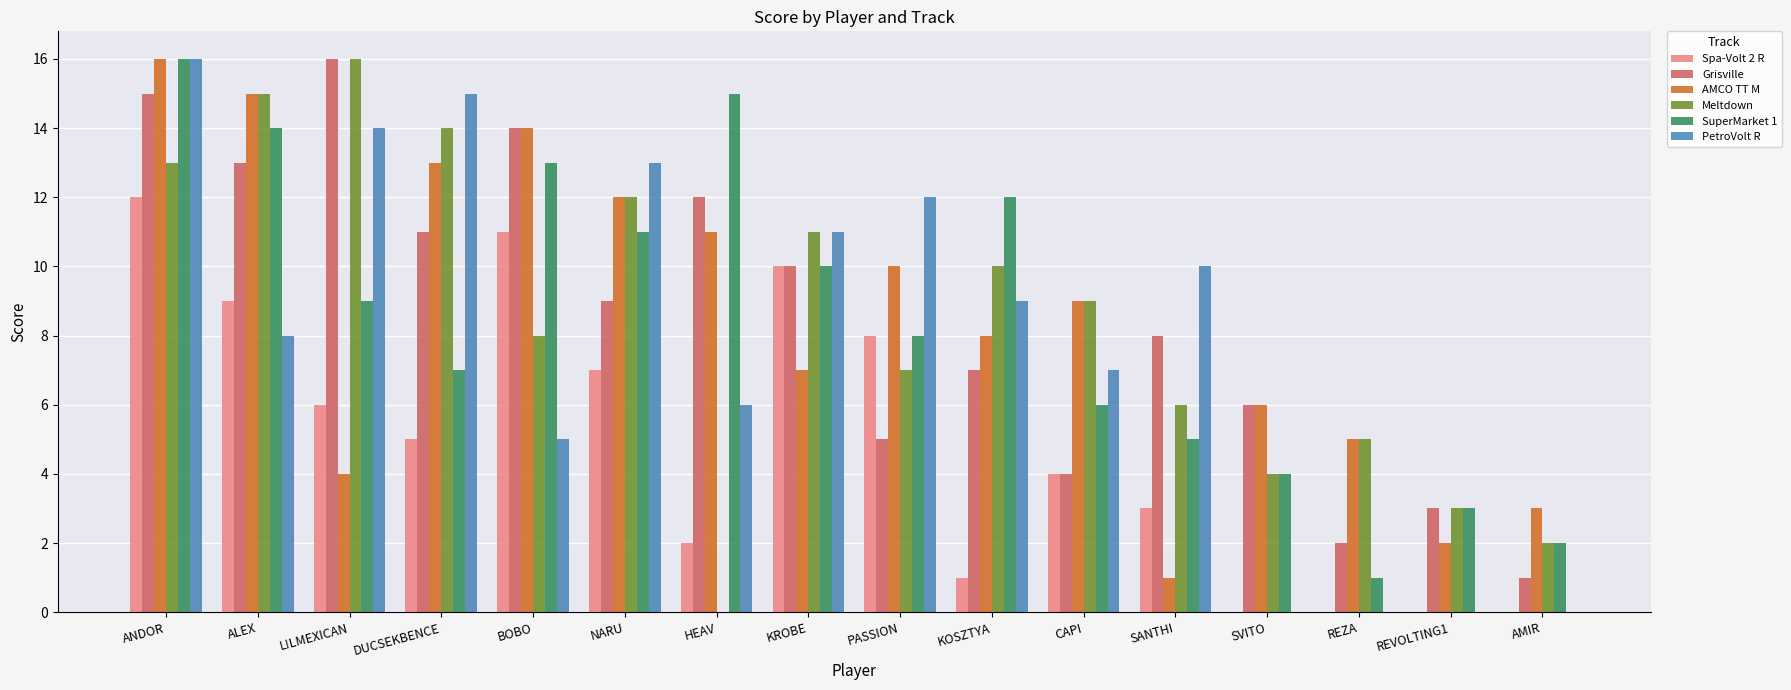

Is the value of Spa-Volt 2 R at REVOLTING1 greater than the value of Meltdown at KROBE?

No